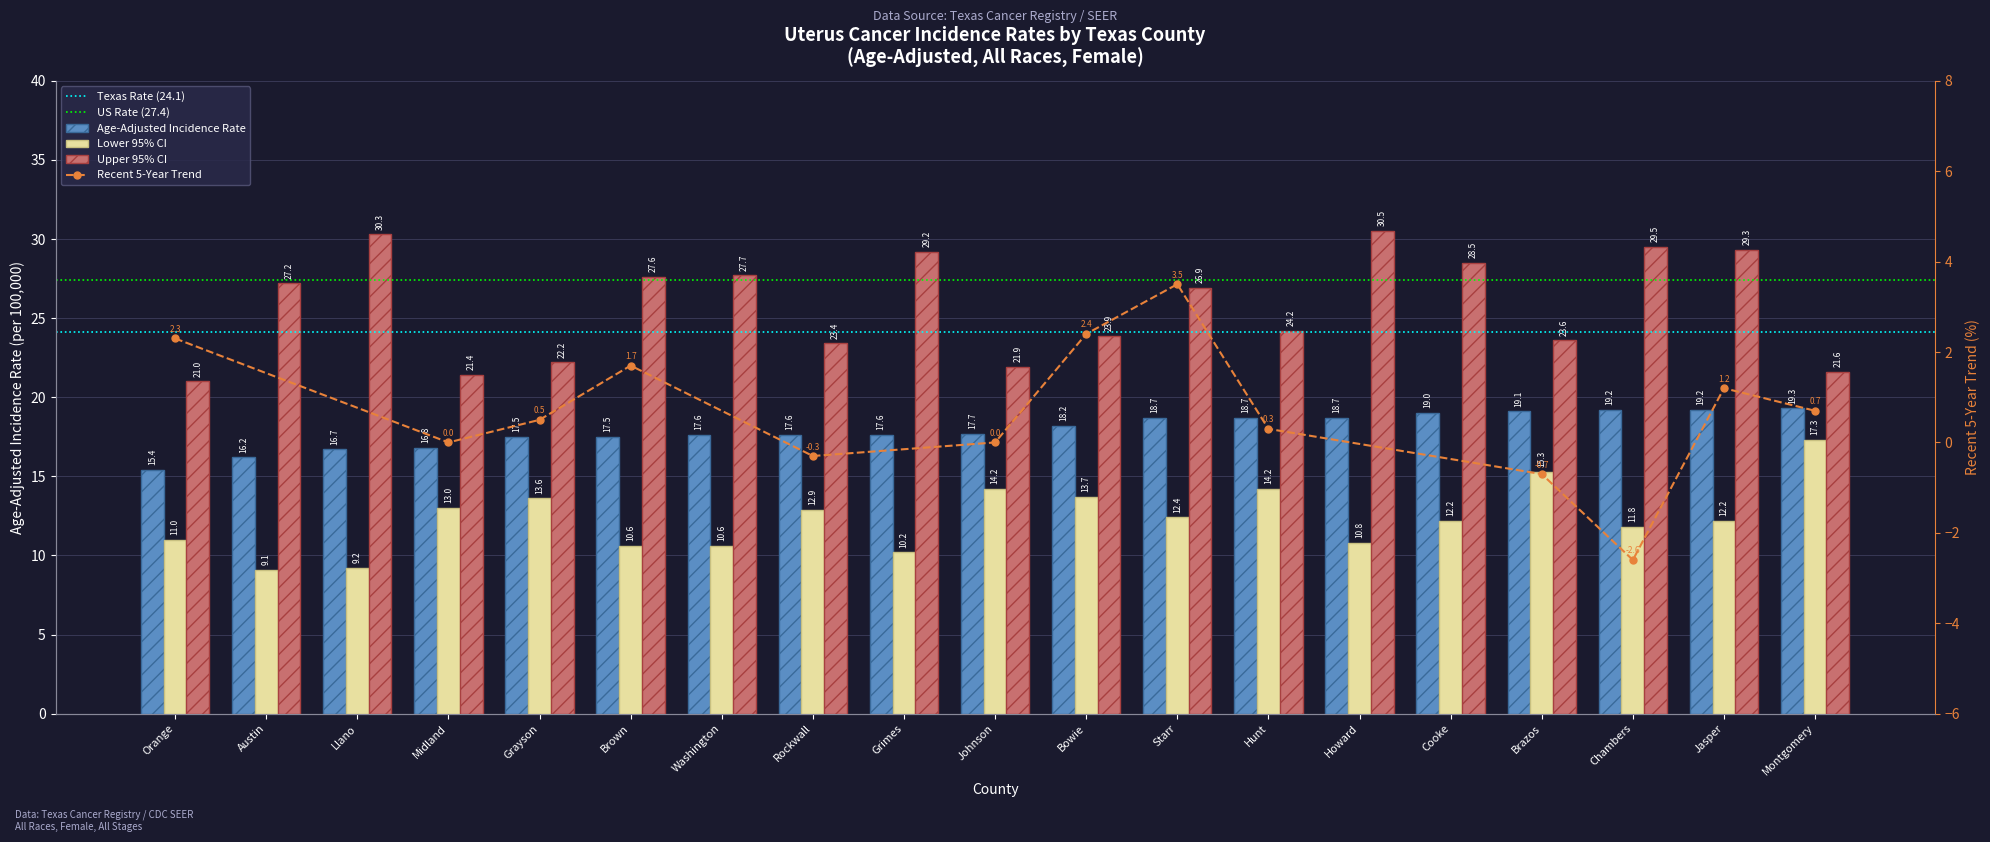

What is the label of the 19th bar from the right?

Orange